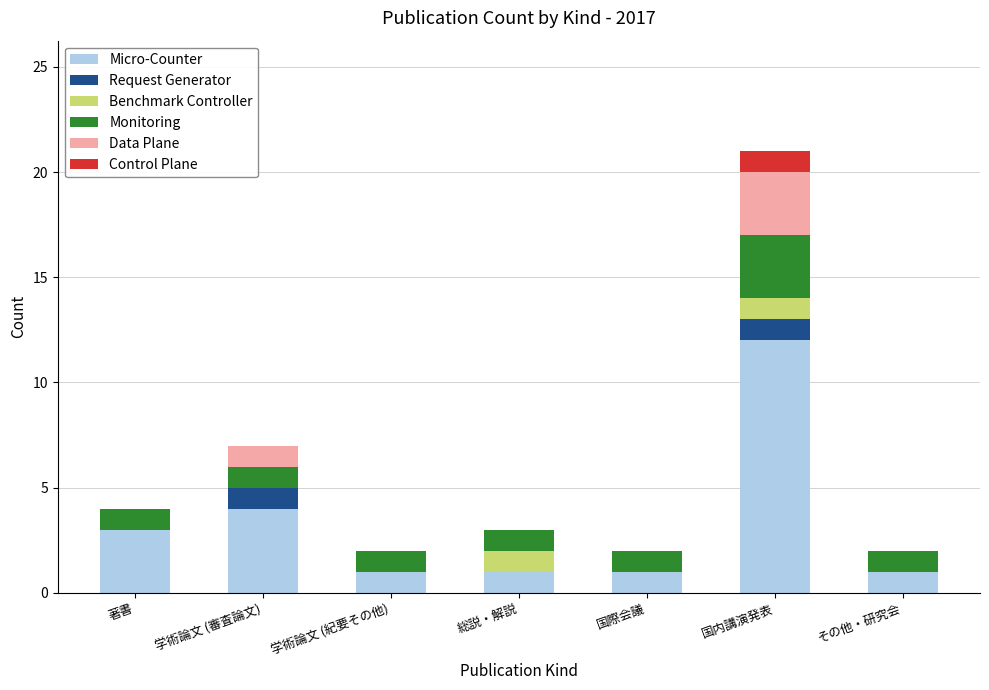

Where is Micro-Counter nearest to the value 6?

学術論文 (審査論文)